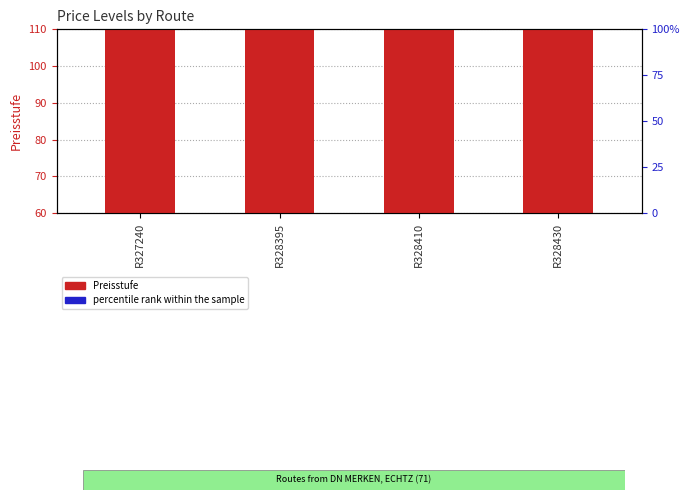

What is the total value across all series at R327240?

218